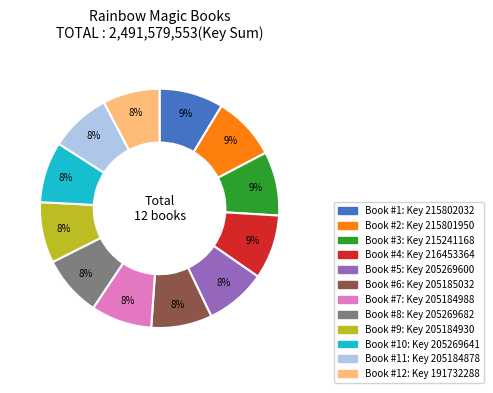

To the nearest percent, what is the difference between the largest and smallest slice percentages?

1%